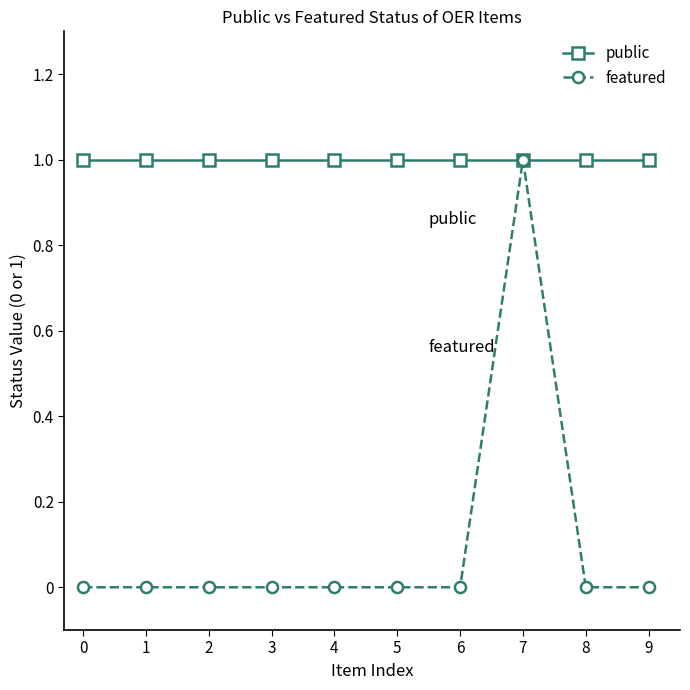

What is the sum of the public values at 9 and 6?

2